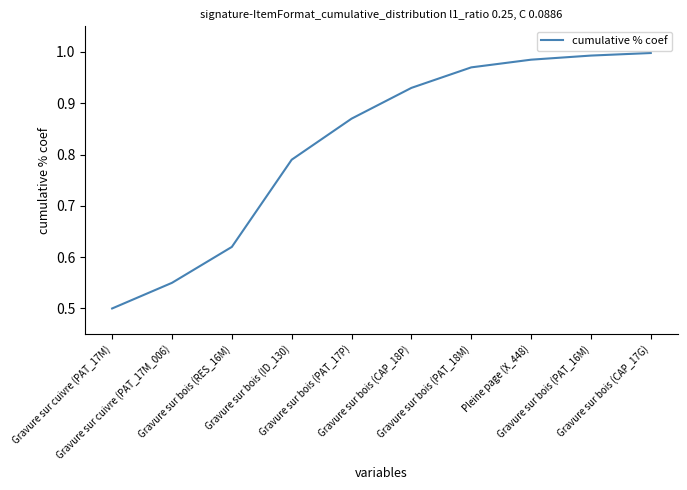

What is the difference between the maximum and minimum values?

0.5